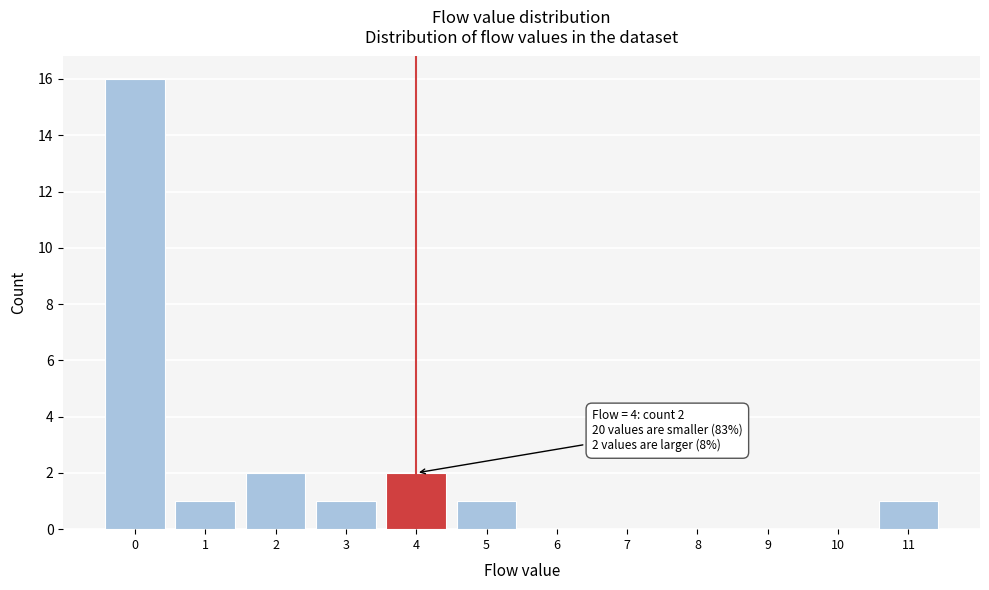

Over which range of the x-axis is the bar tallest?

-0.5 to 0.5